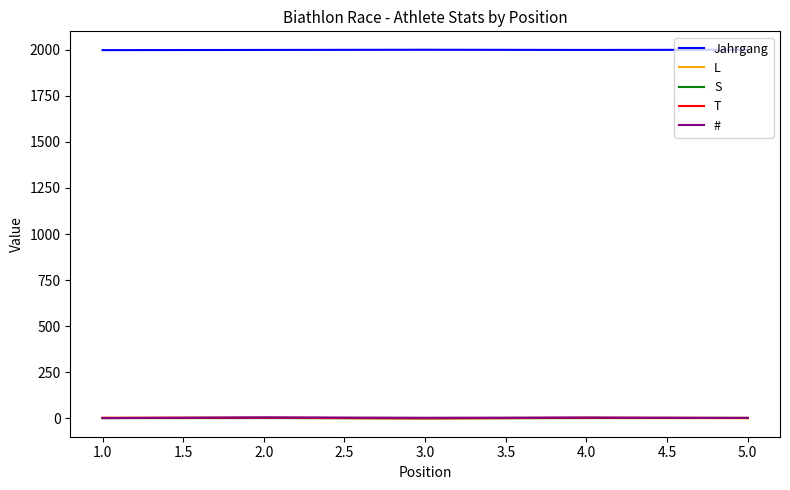

How many distinct data groups are displayed?

5